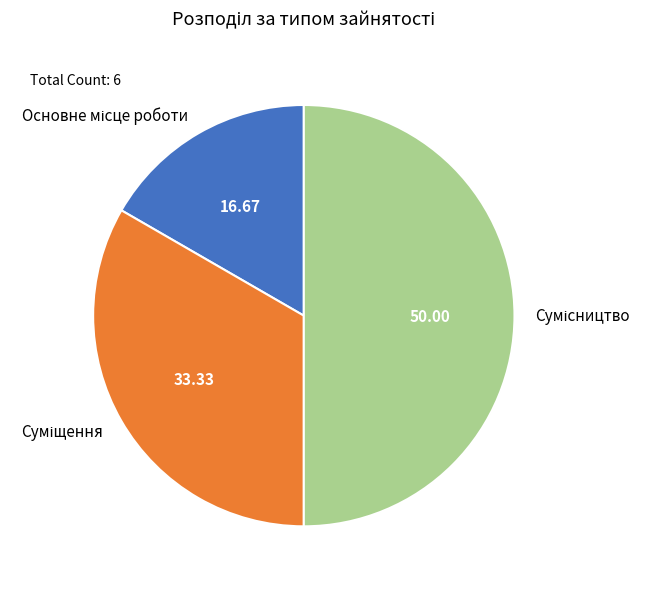

What percentage is the Основне місце роботи slice, to the nearest percent?

17%